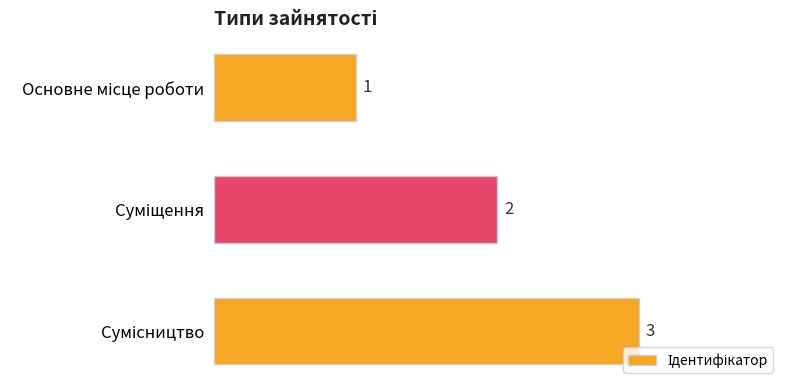

What is the value of the 3rd bar from the top?

3